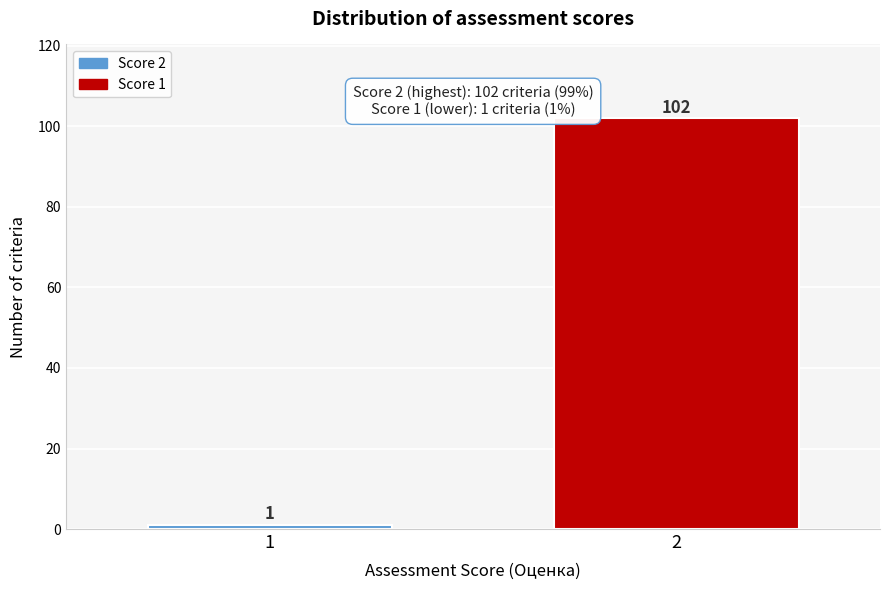

Reading left to right, extract all data points from this chart.

1=1	2=102